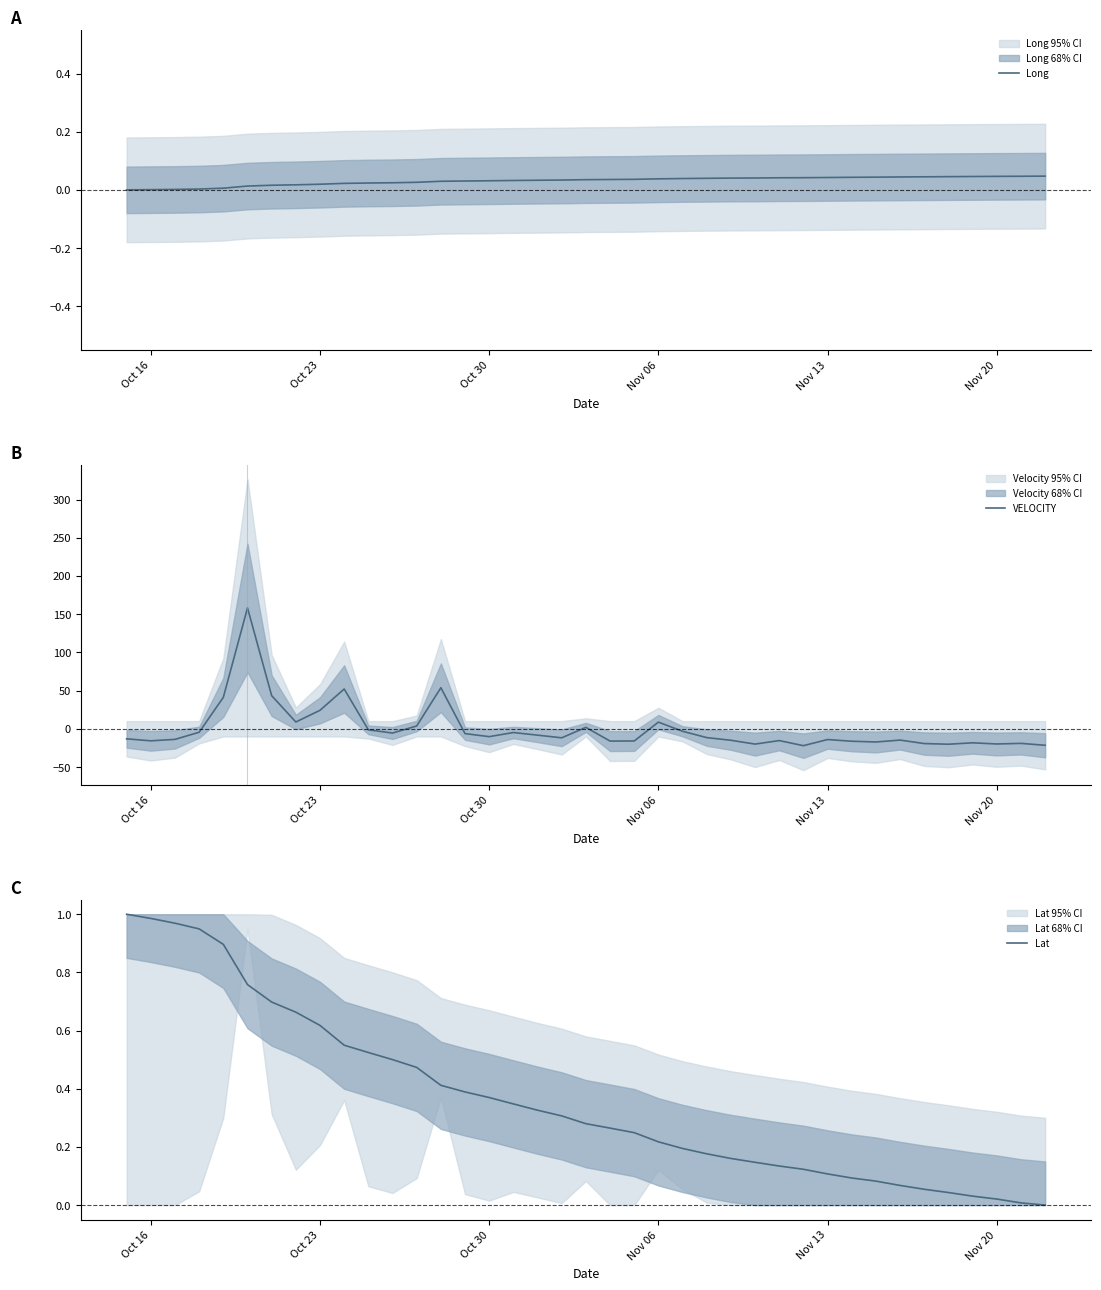

What is the maximum value for VELOCITY?

158.2